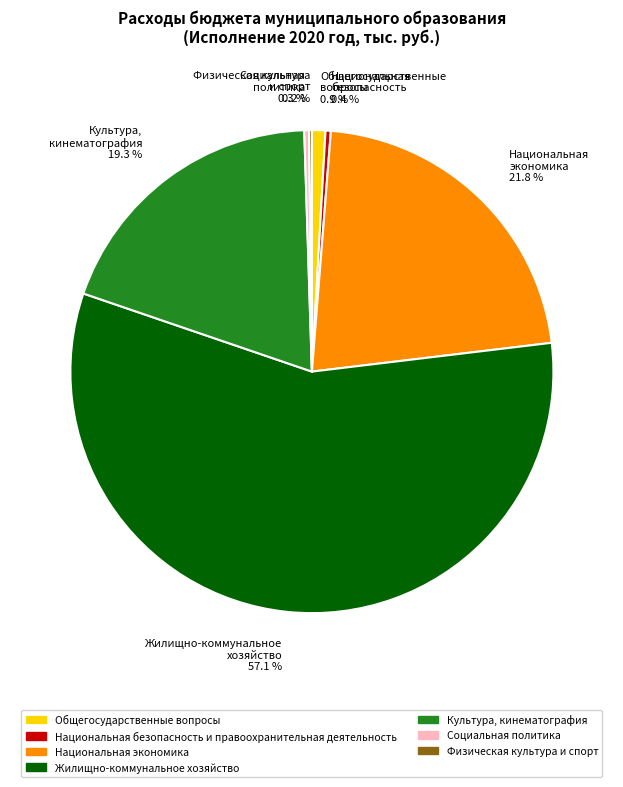

Which slice represents more than half of the pie?

Жилищно-коммунальное хозяйство 57.1 %